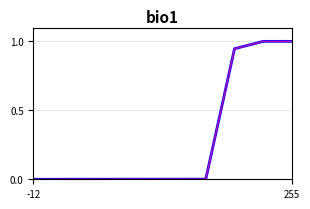

Is this an area chart (filled region under the line)?

No